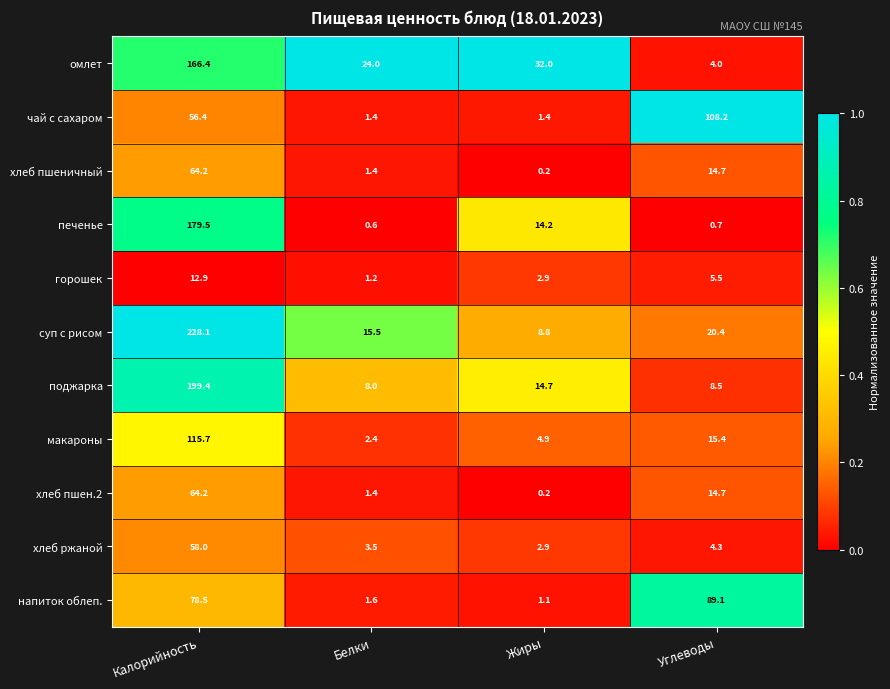

Which series changed the most between Белки and Углеводы?

чай с сахаром